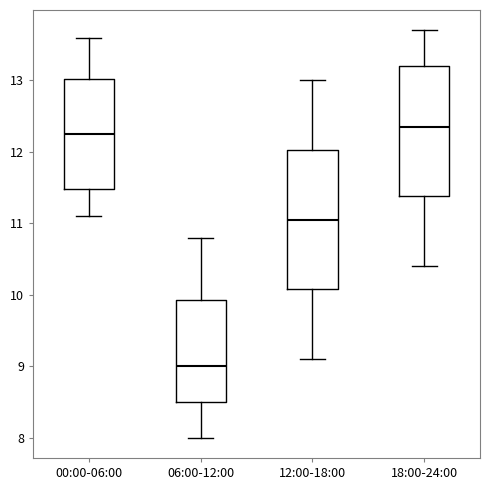

Comparing the boxes themselves (not the whiskers), which one is the tallest?

12:00-18:00